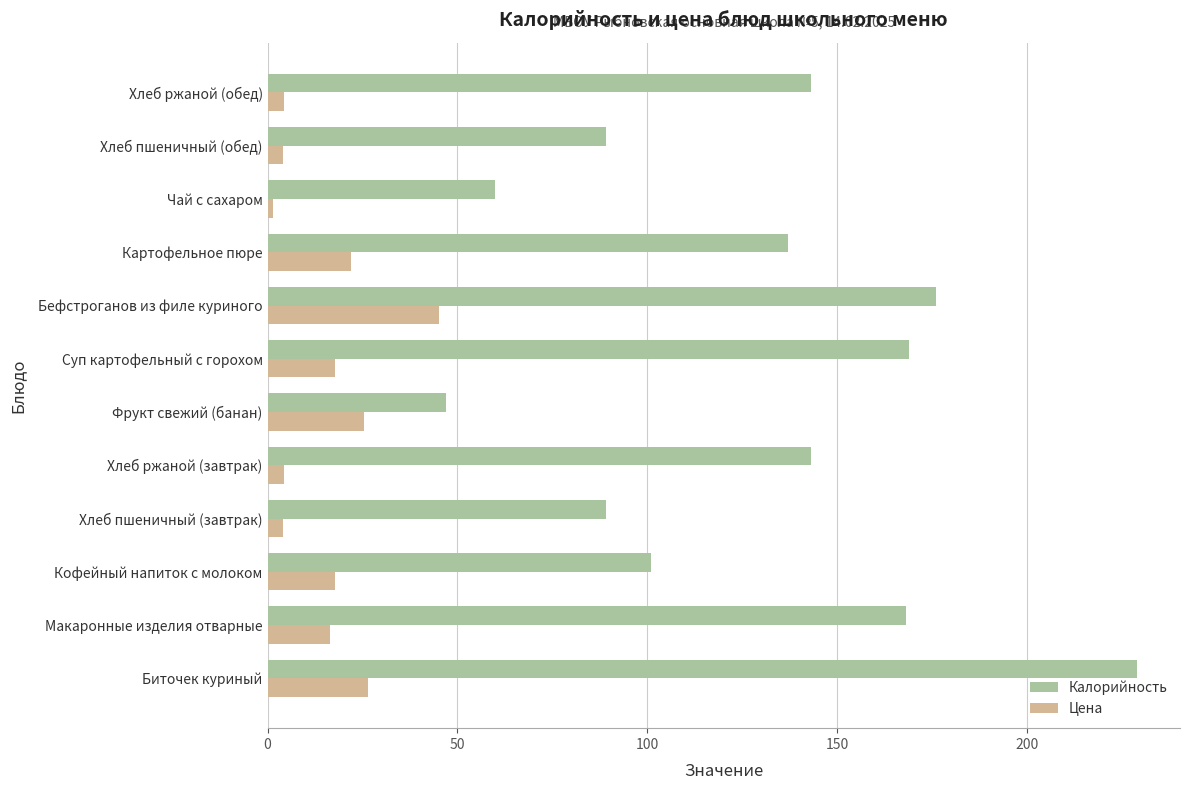

Is the value of Калорийность at Макаронные изделия отварные greater than the value of Цена at Картофельное пюре?

Yes